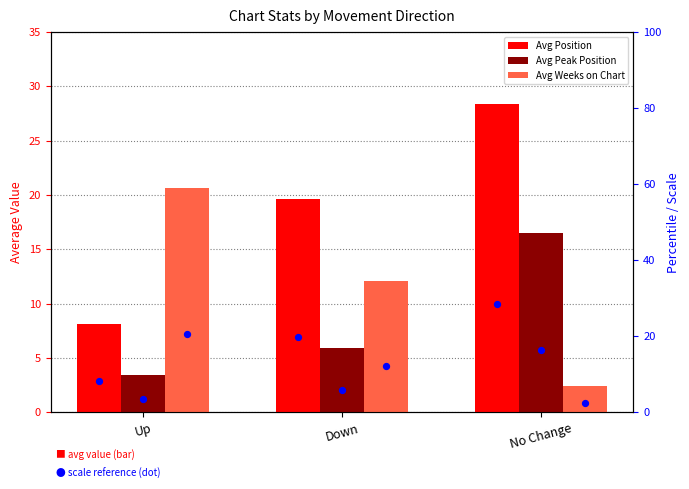

Which series has the largest total across all categories?

Avg Position